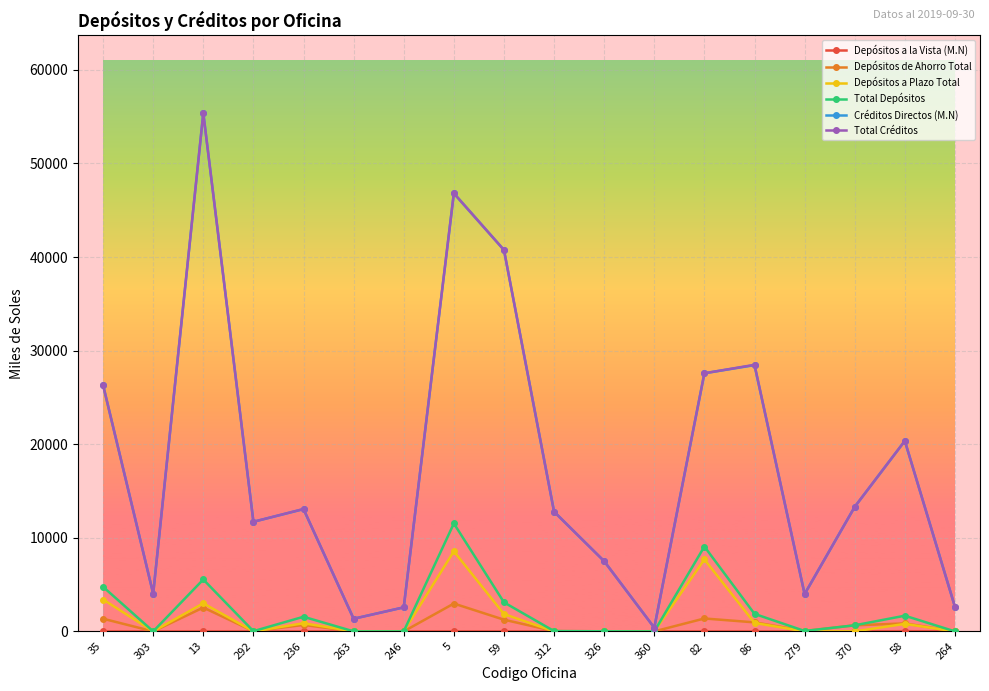

How many lines are shown in the chart?

6